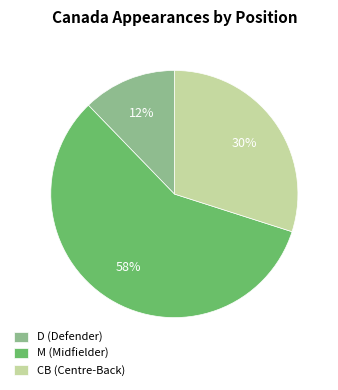

What is the smallest slice in the pie chart?

D (Defender)